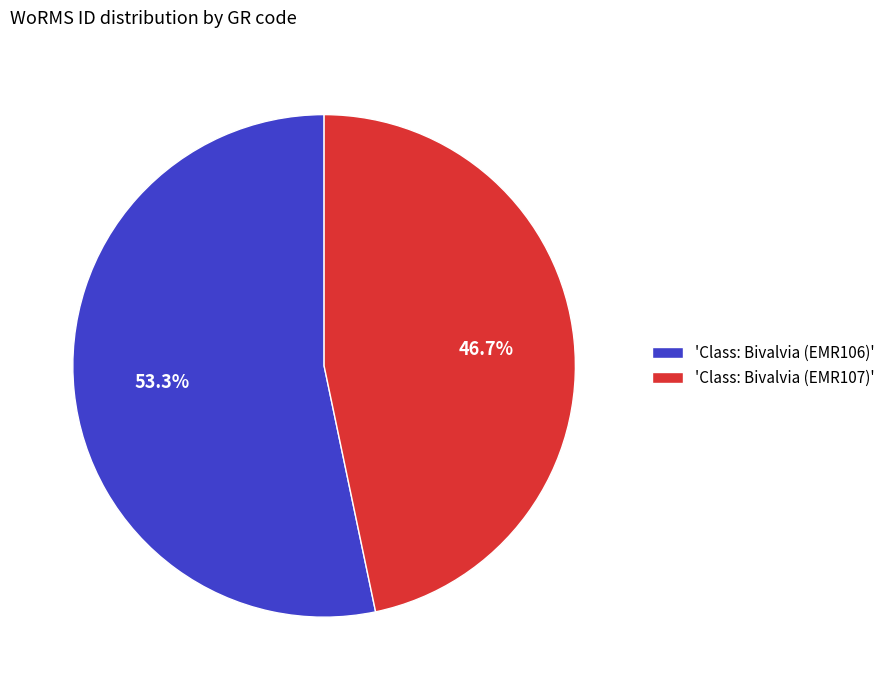

What is the total percentage of 'Class: Bivalvia (EMR106)' and 'Class: Bivalvia (EMR107)'?

100.0%